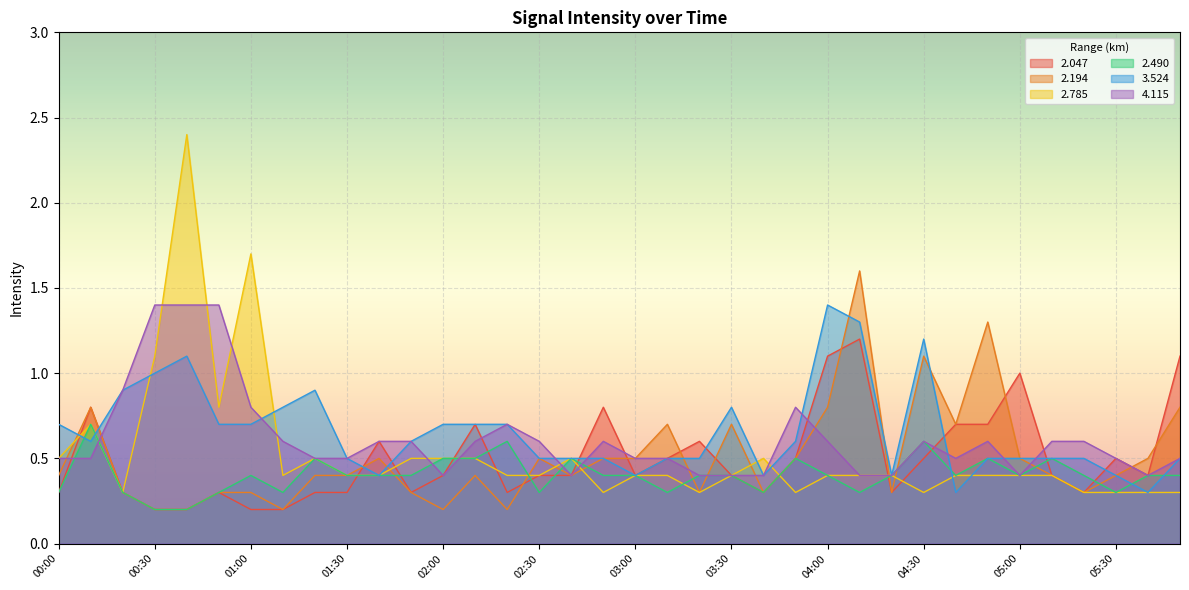

Rank the series at 05:30 from highest to lowest value.

  2.047,   4.115,   2.194,   3.524,   2.785,   2.490